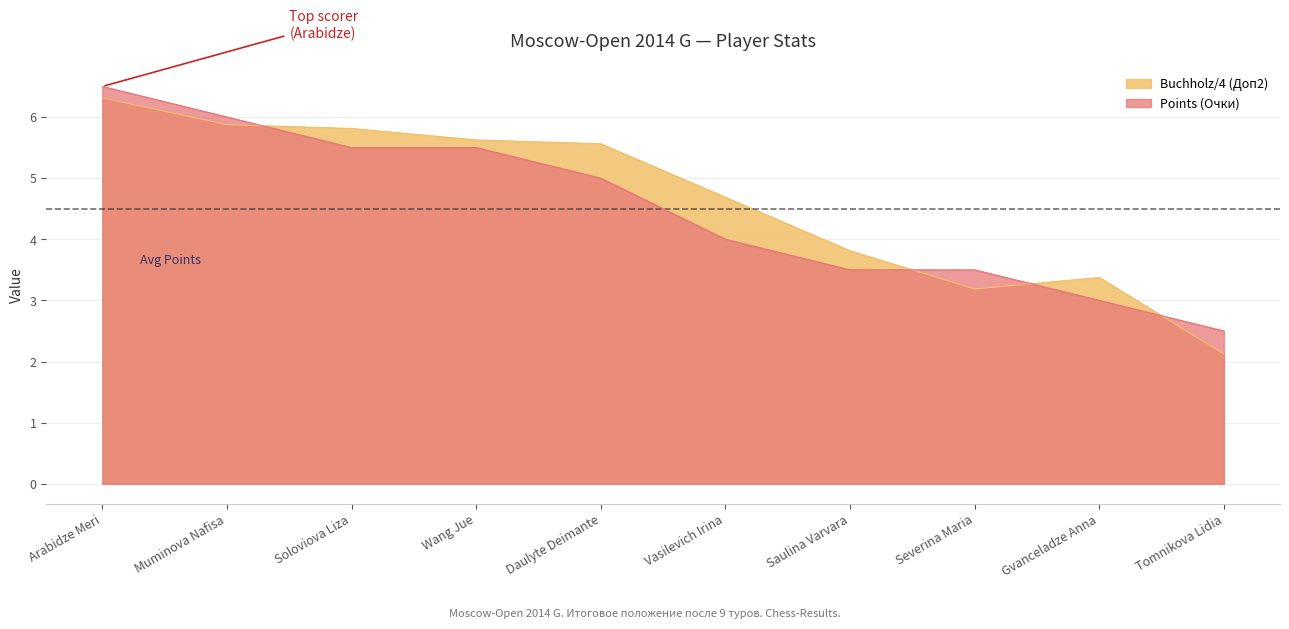

Rank the series by their maximum value, from highest to lowest.

Points (Очки), Buchholz/4 (Доп2)